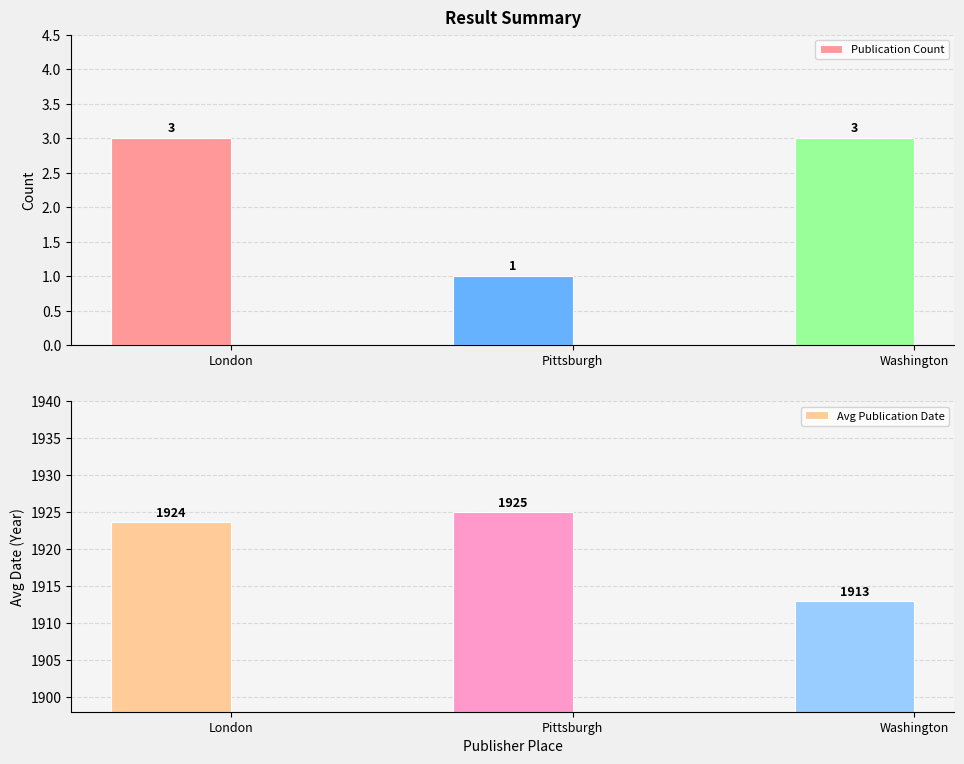

How many groups of bars are there?

3